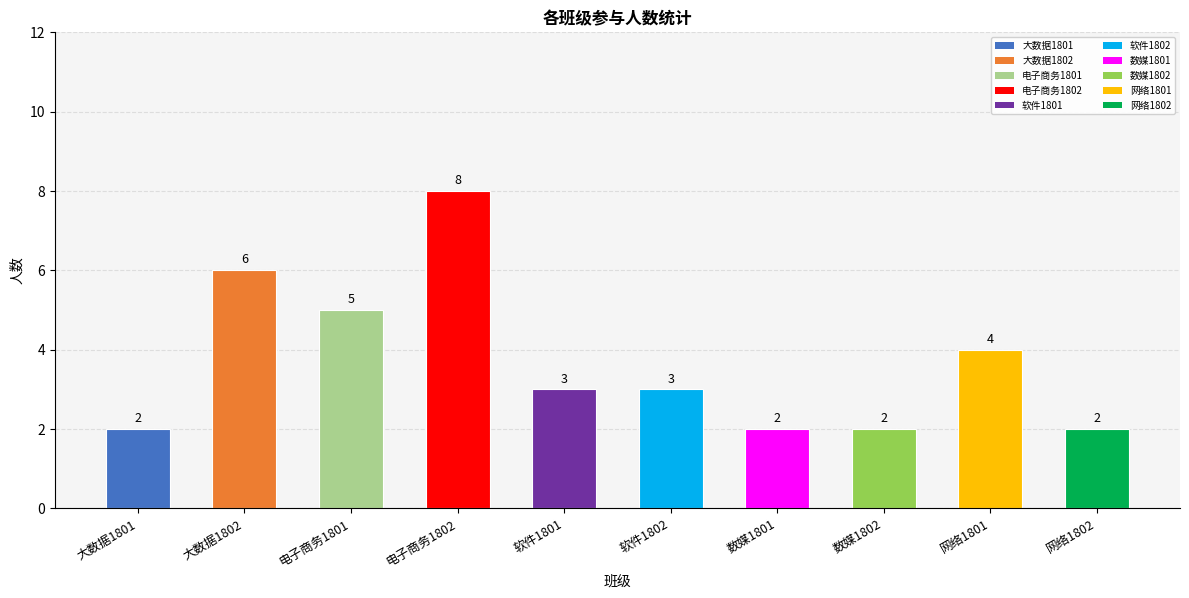

What is the value of the 8th bar from the left?

2